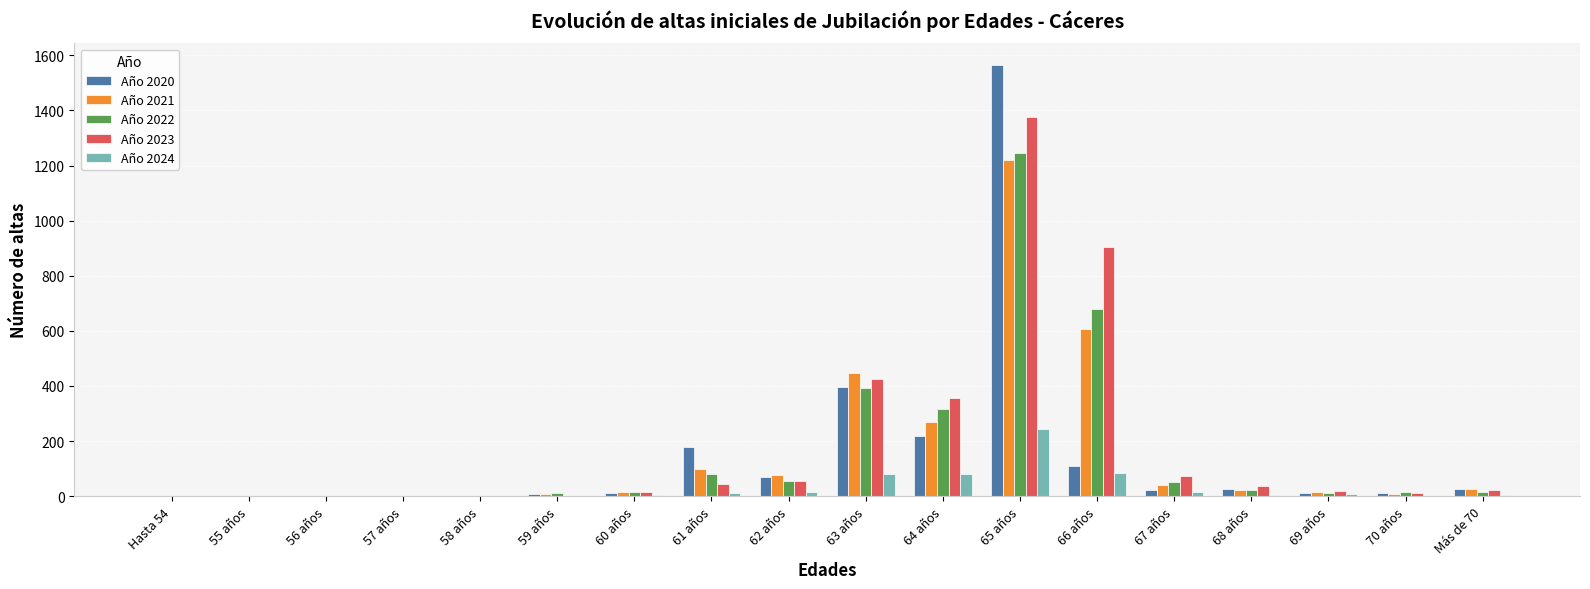

How many data points does each series have?

18